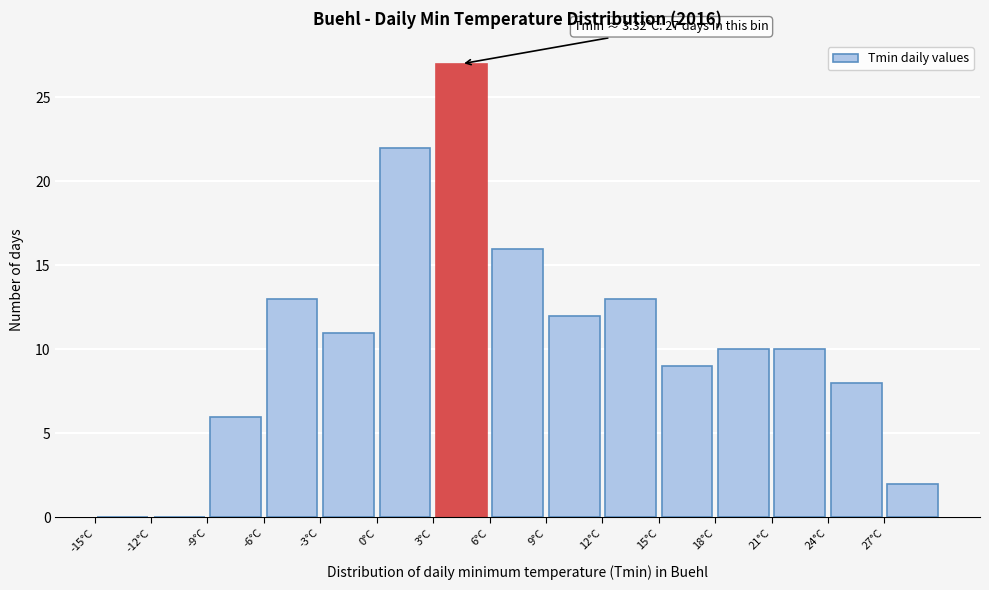

Over which range of the x-axis is the bar tallest?

3 to 6